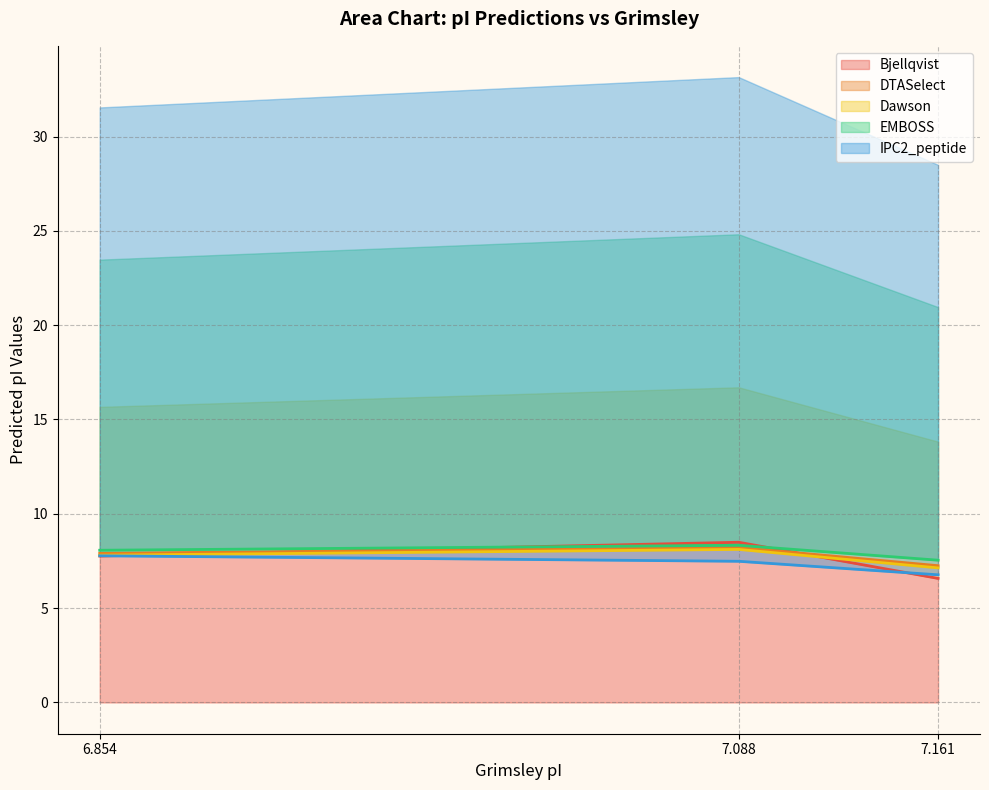

Rank the series by their maximum value, from highest to lowest.

Bjellqvist, EMBOSS, DTASelect, Dawson, IPC2_peptide